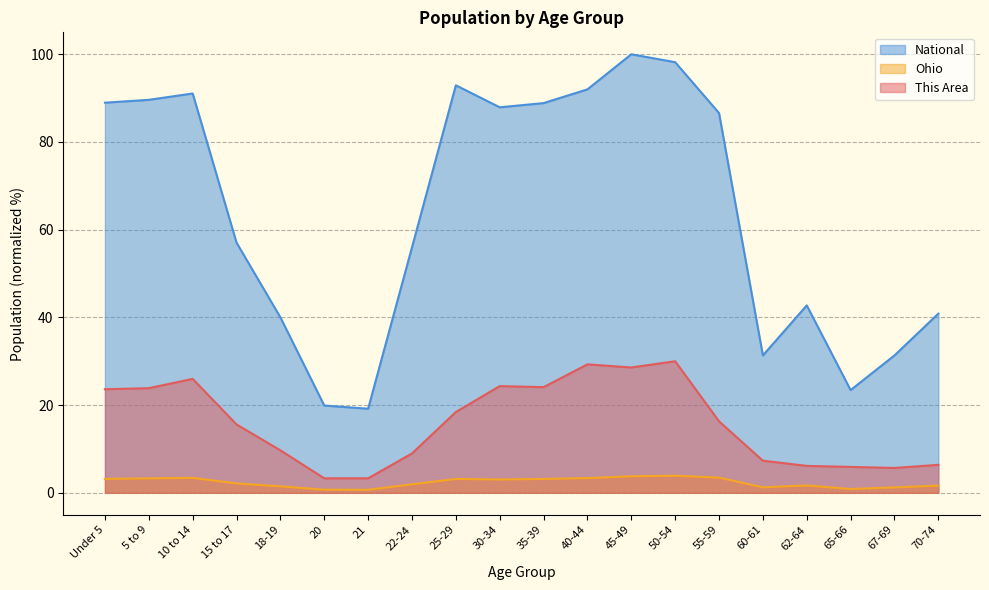

Is it true that This Area equals 3.3 at 20?

True